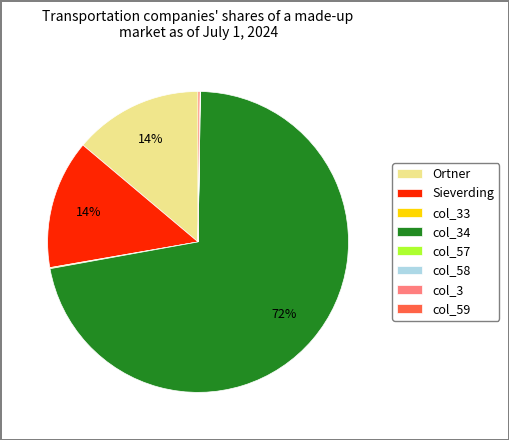

True or false: Sieverding accounts for 14% of the total.

True